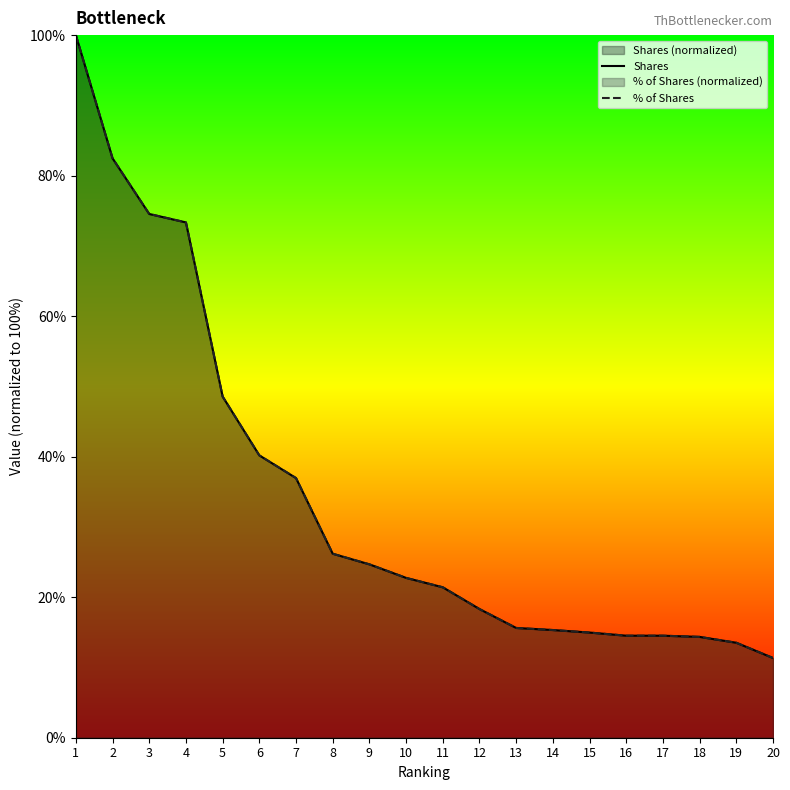

Is it true that % of Shares equals 26.4 at 5?

False